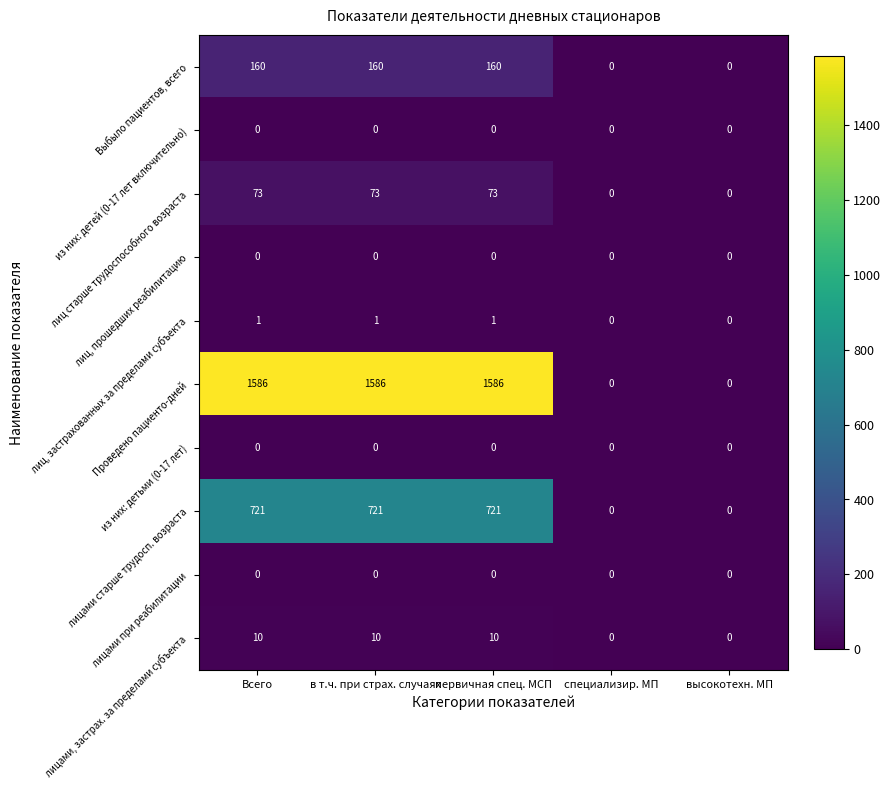

How many series are shown in this chart?

10